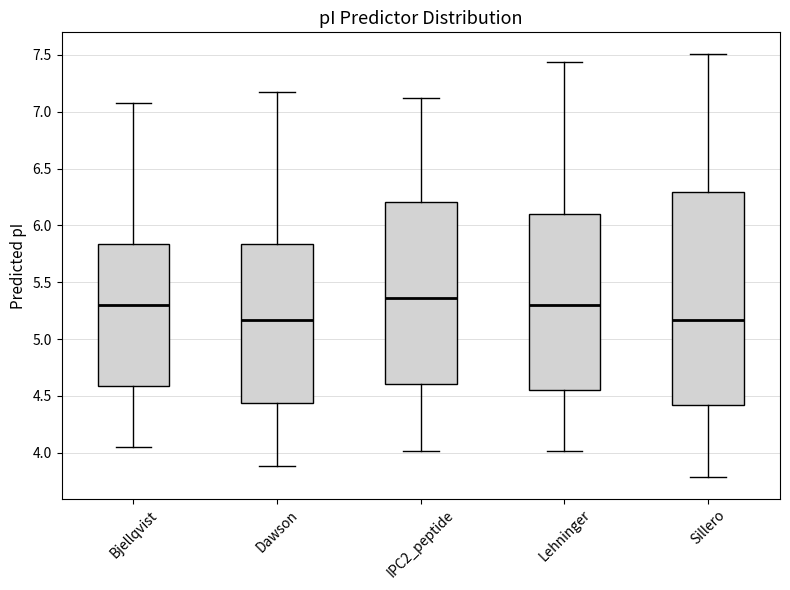

Reading left to right, transcribe this box plot: for each box, give where its median line is, the range the box spans, and where its two whiskers end, as read against the y-axis. The values are not printed on the chart, so give them approximately, as read against the axis.

Bjellqvist: median 5.30, box 4.60 to 5.85, whiskers 4.05 to 7.05
Dawson: median 5.15, box 4.45 to 5.85, whiskers 3.90 to 7.20
IPC2_peptide: median 5.35, box 4.60 to 6.20, whiskers 4.00 to 7.10
Lehninger: median 5.30, box 4.55 to 6.10, whiskers 4.00 to 7.45
Sillero: median 5.15, box 4.40 to 6.30, whiskers 3.80 to 7.50